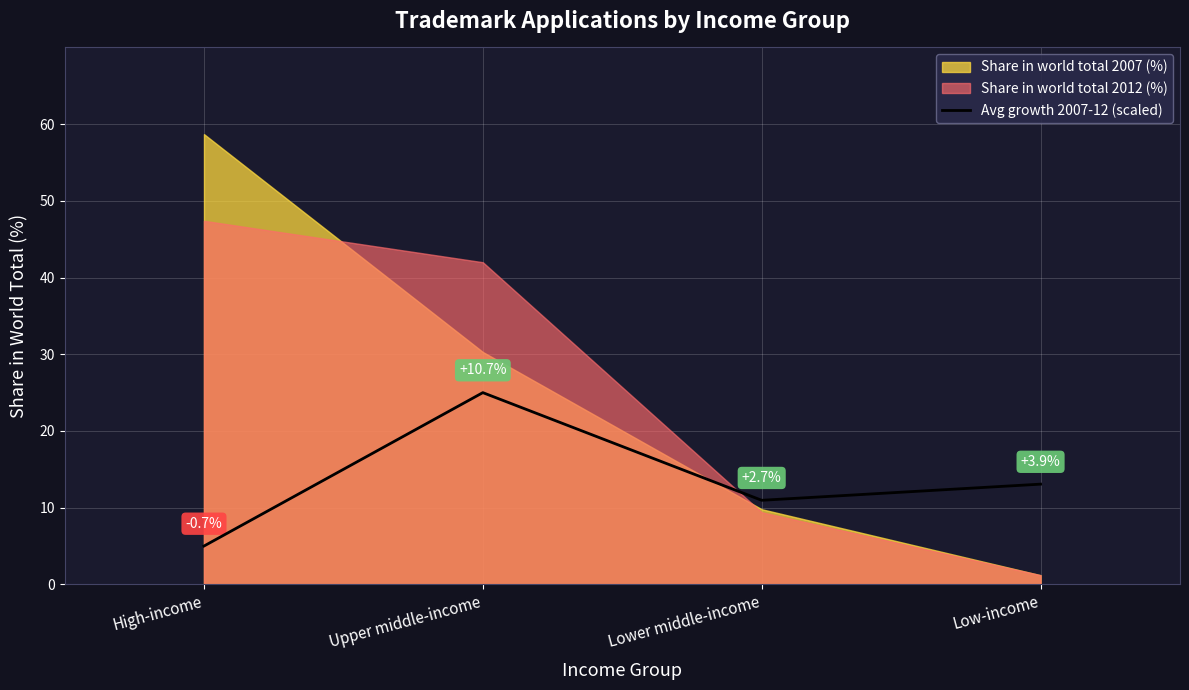

The chart shows a value of 5.8 at Lower middle-income. True or false?

False